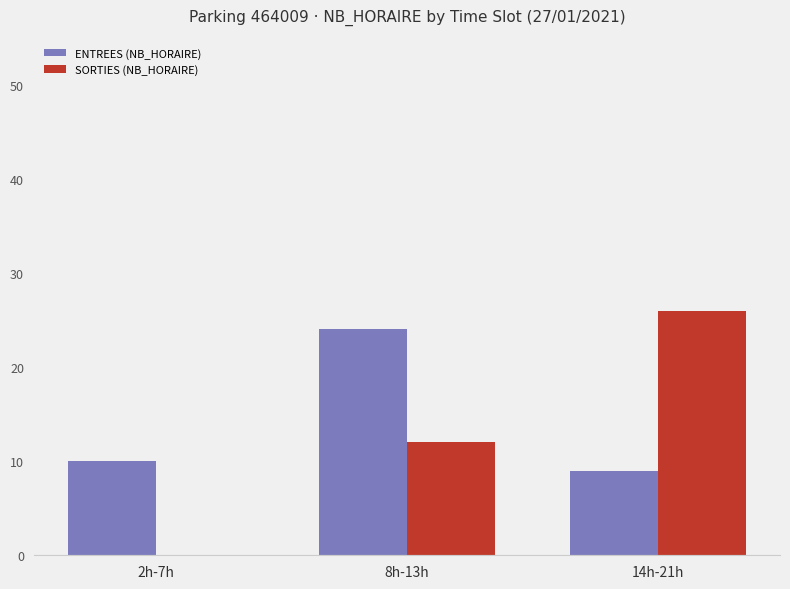

The value of ENTREES (NB_HORAIRE) at 8h-13h is 24. True or false?

True